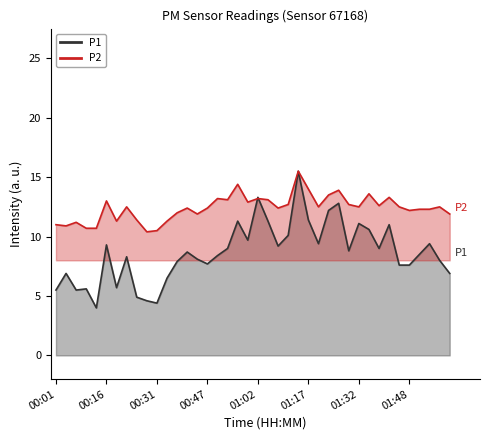

Which category has the highest value in the P2 series?

01:14